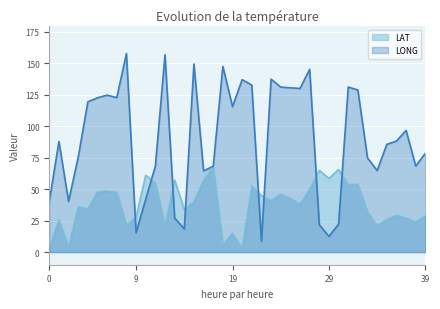

What are all the series names shown in the legend?

LAT, LONG